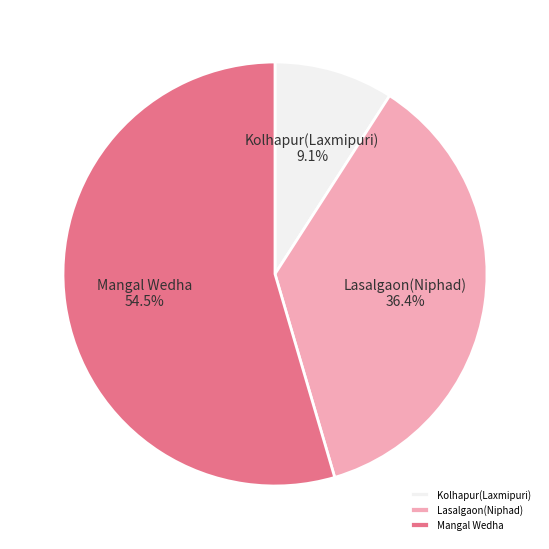

Rank the categories by value from lowest to highest.

Kolhapur(Laxmipuri), Lasalgaon(Niphad), Mangal Wedha